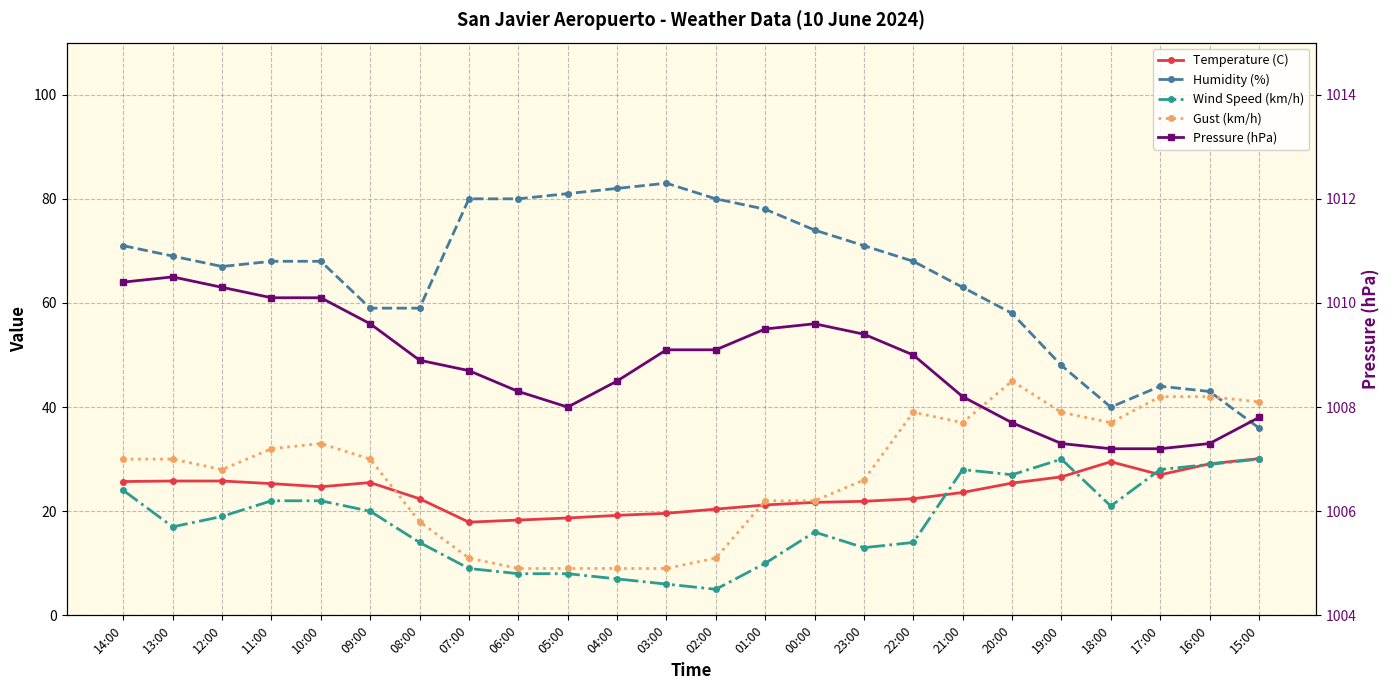

What is the average value of the Temperature (C) series?

23.7